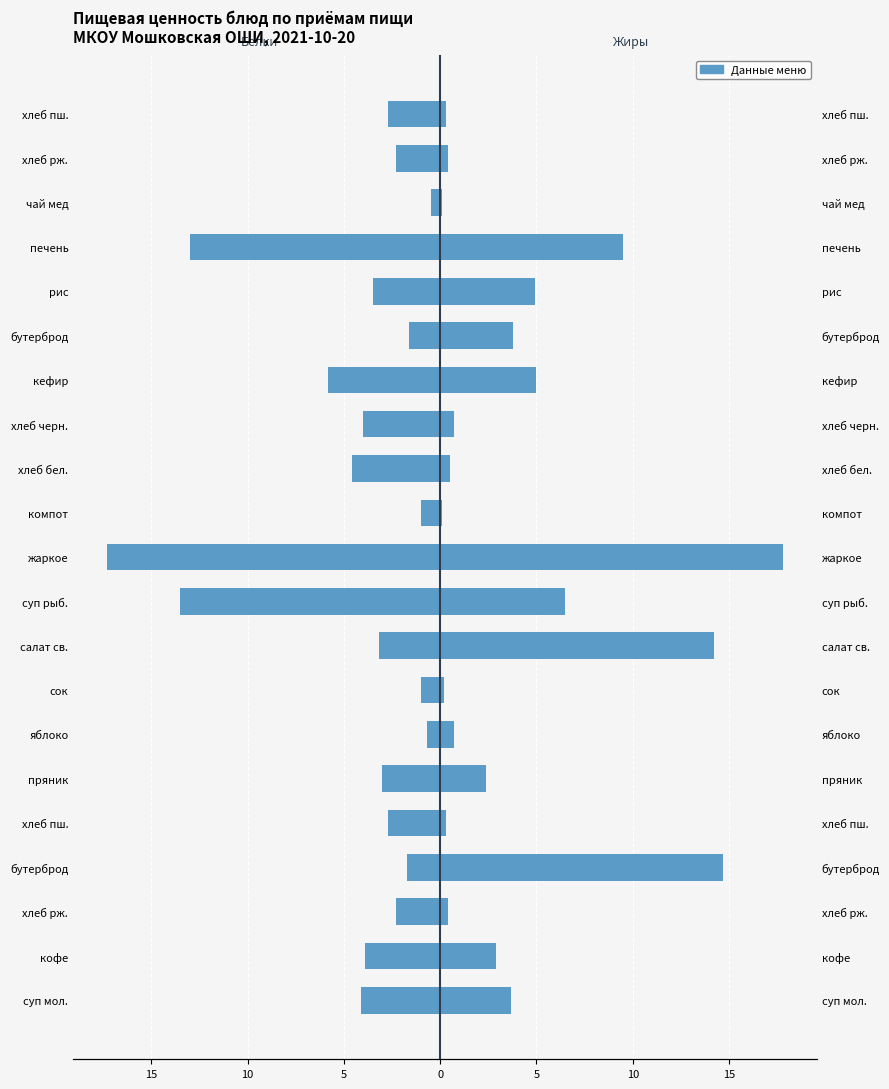

List the series in order of their overall mean, highest first.

Жиры, Белки